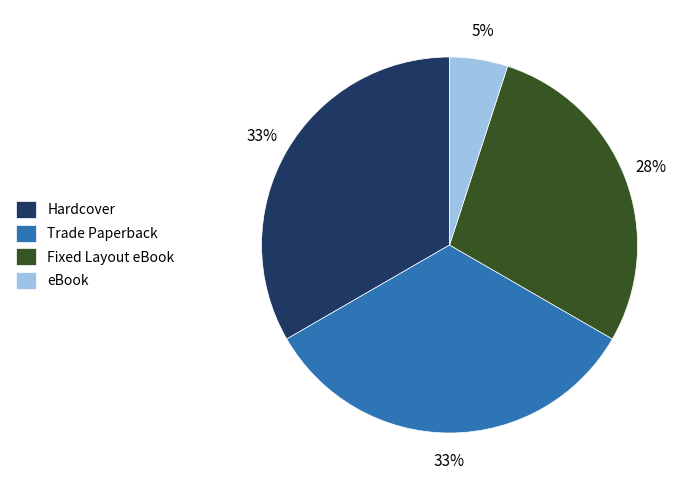

To the nearest percent, what is the difference between the largest and smallest slice percentages?

28%